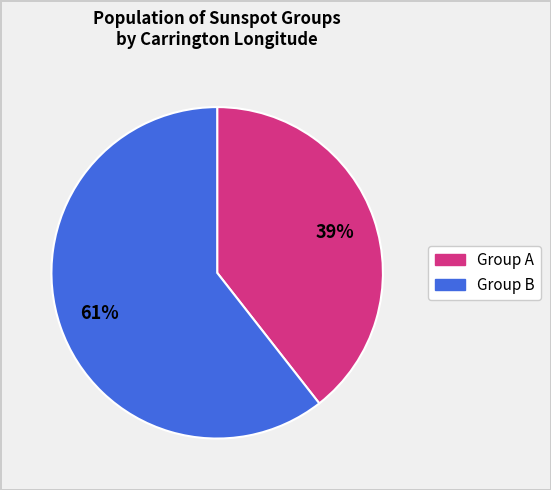

How many segments does this pie chart have?

2